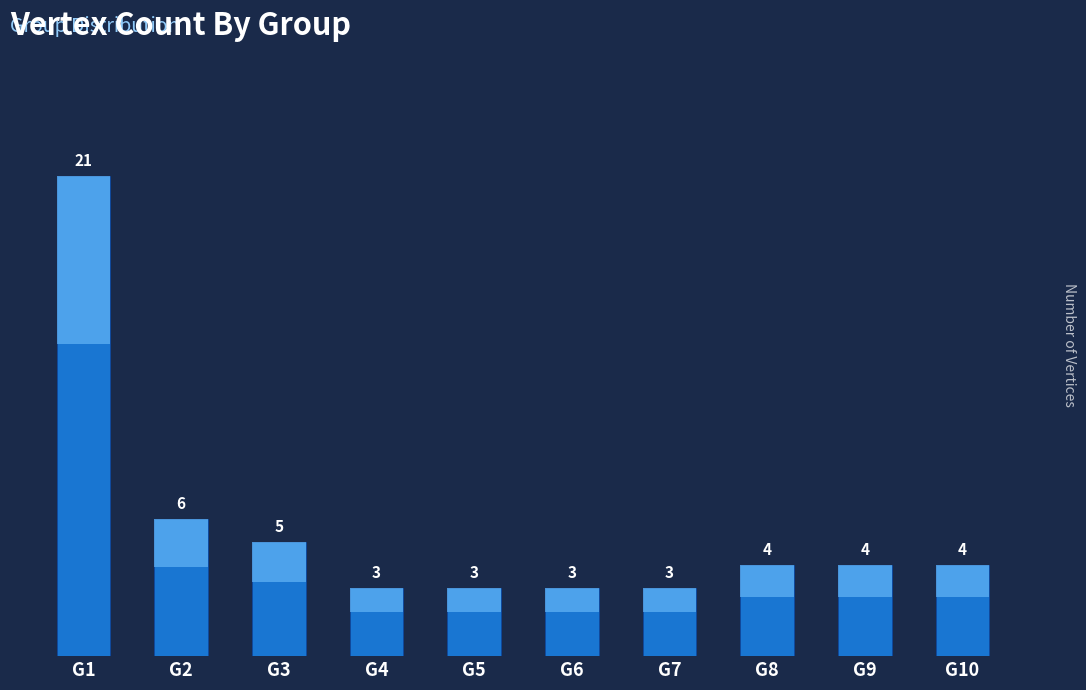

Approximately how many times larger is the value at G5 compared to G6?

1.0